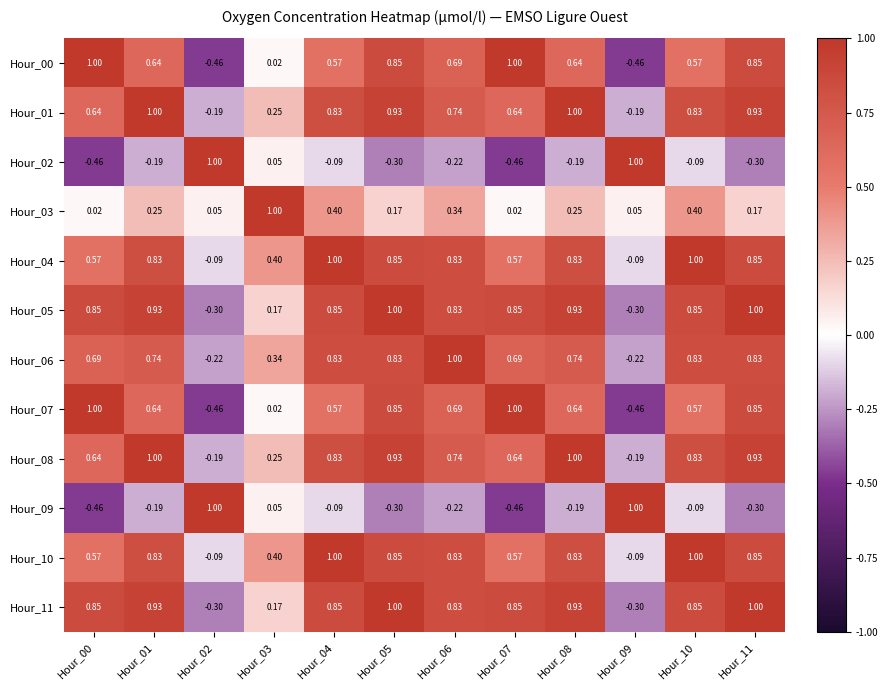

Is the value of Hour_07 at Hour_00 greater than the value of Hour_04 at Hour_11?

Yes